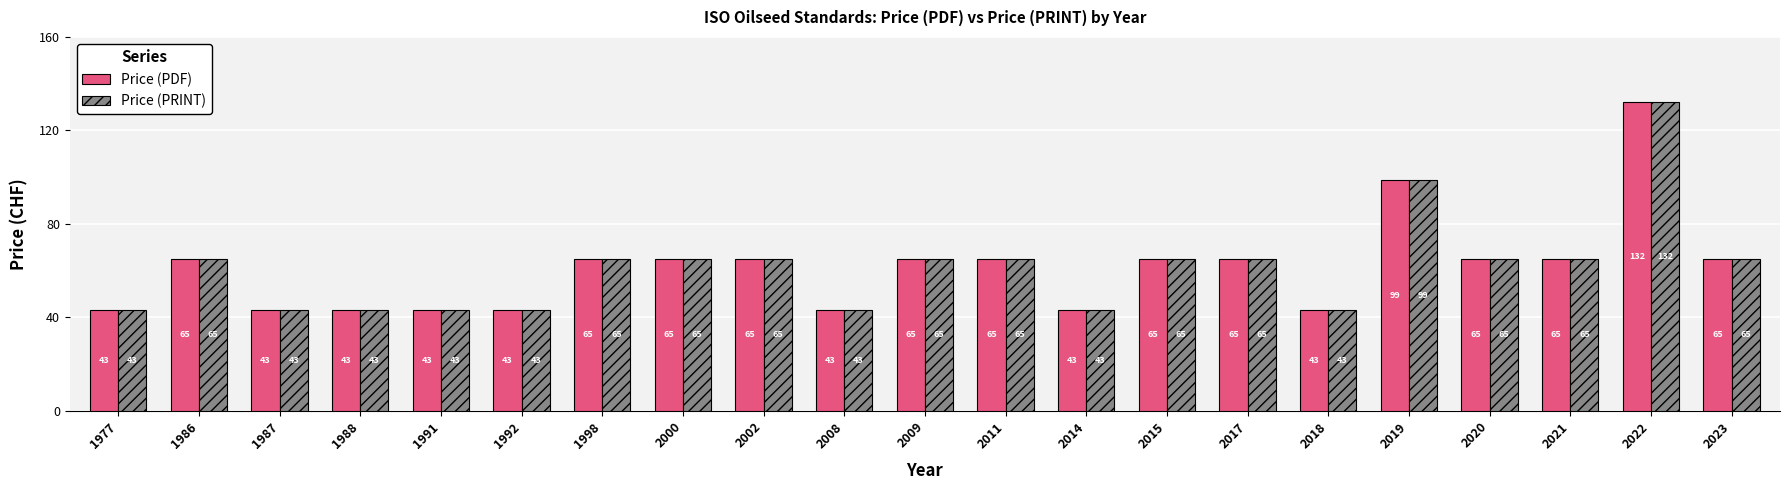

What is the value of the Price (PRINT) bar at the 4th from the left?

43